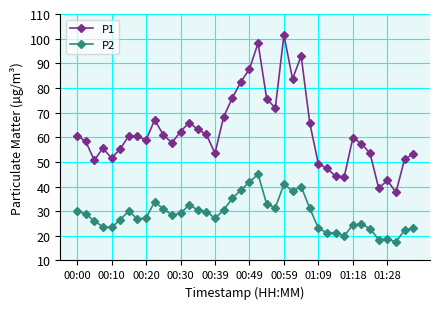

Which series has the largest total across all categories?

P1